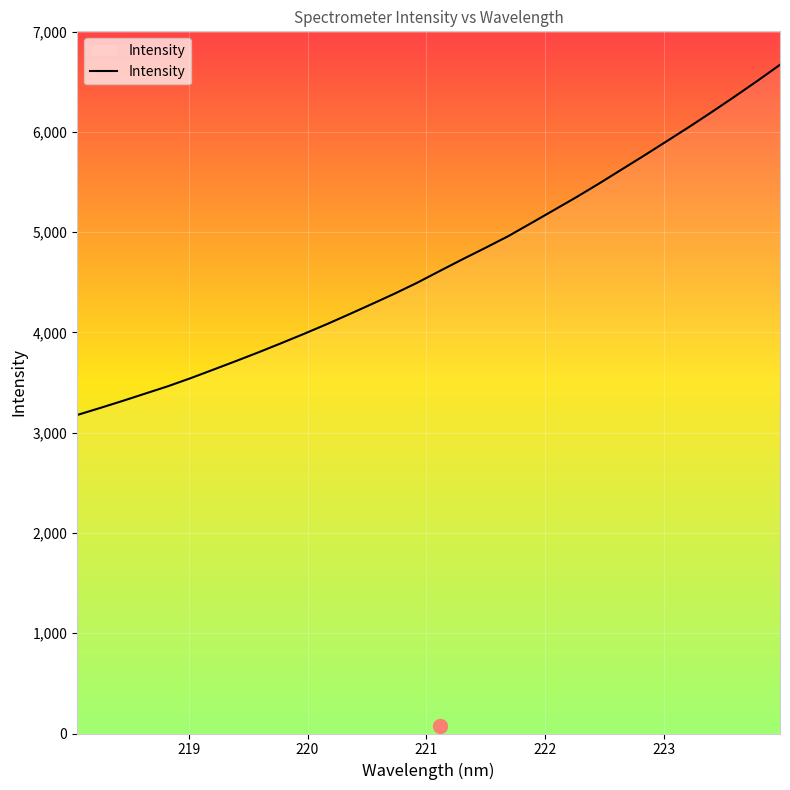

What is the minimum value shown in the chart?

3176.5